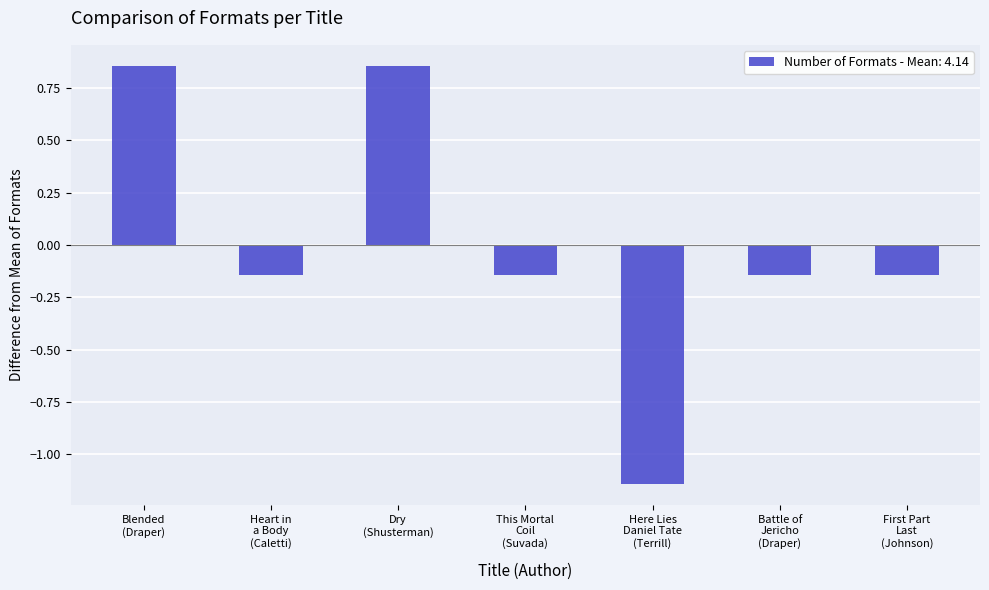

What is the difference between the maximum and minimum values?

2.0